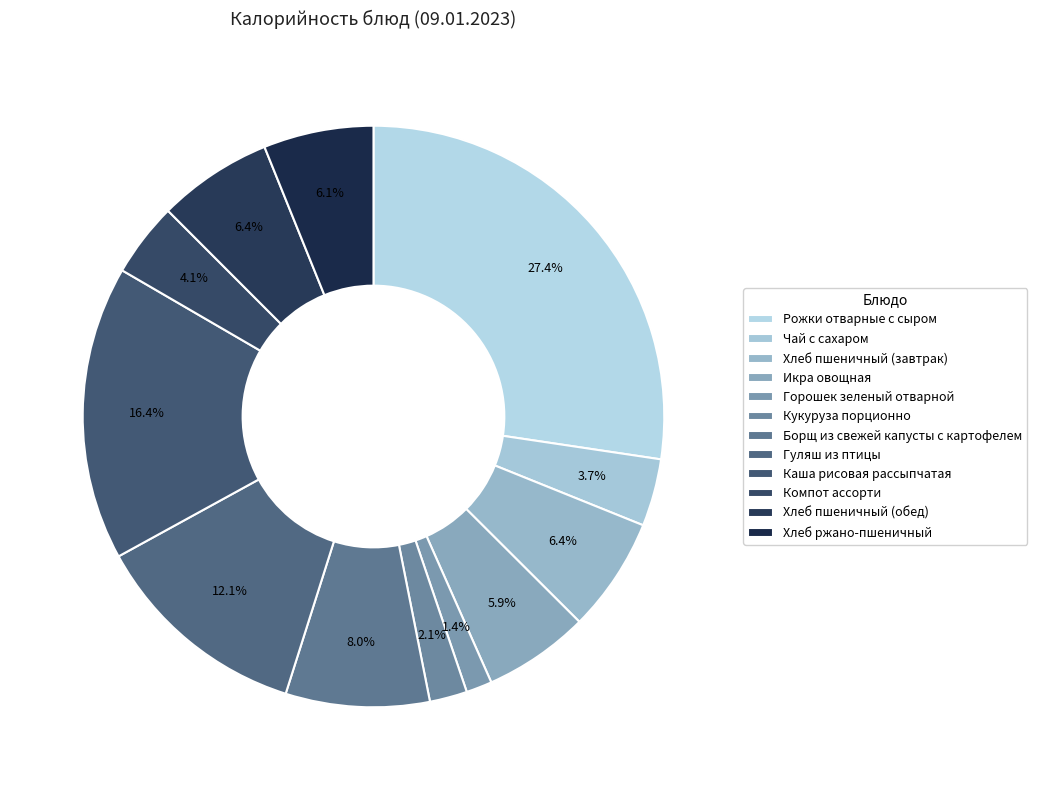

Does Хлеб пшеничный (обед) represent more than half of the total?

No